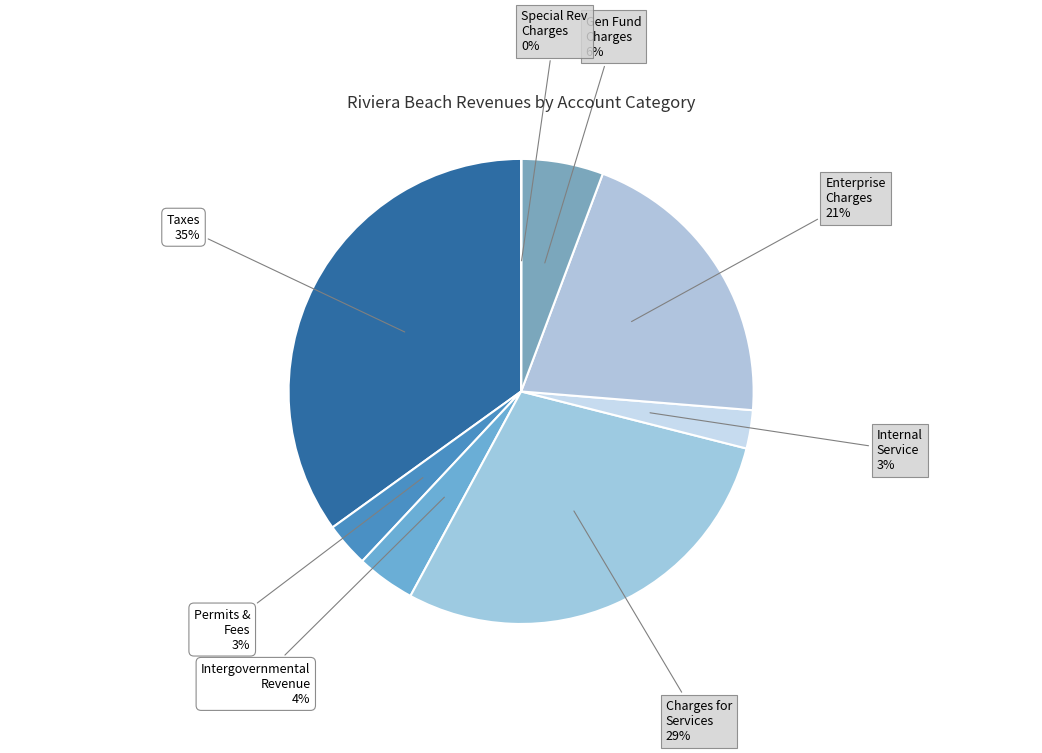

What is the largest slice in the pie chart?

Taxes